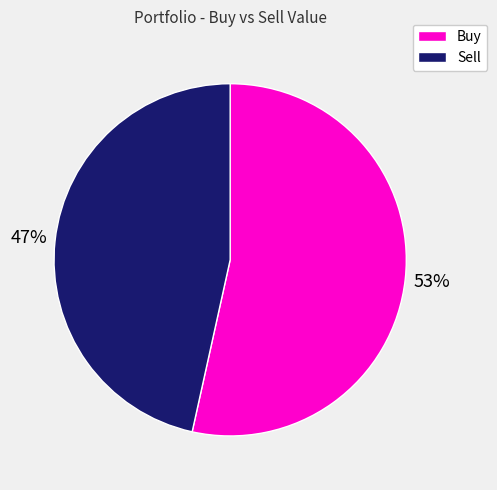

To the nearest percent, what is the average slice percentage?

50%